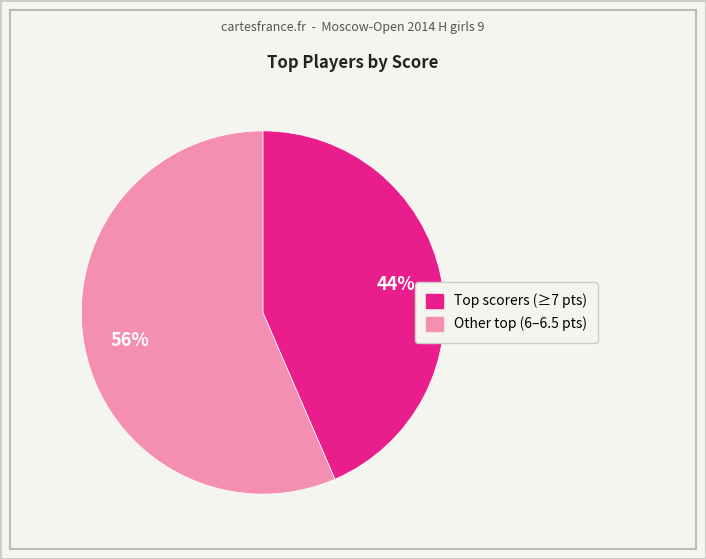

Does any single category account for the majority?

Yes